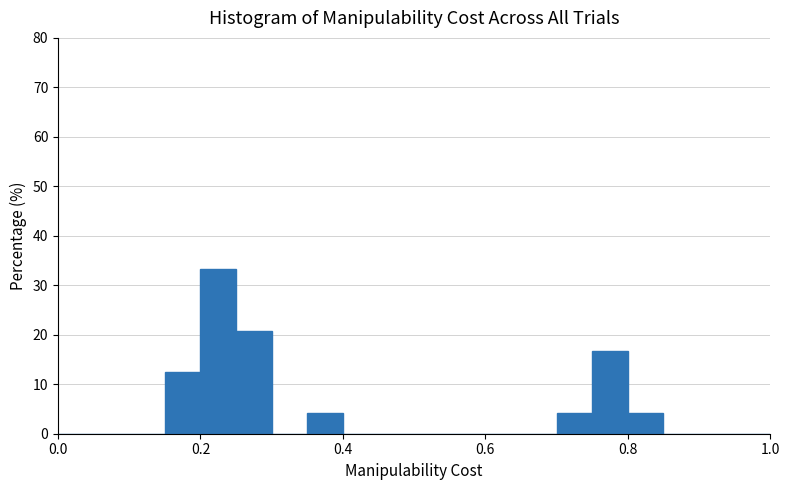

Around what value on the x-axis is the tallest bar? Give the approximate position of its centre, as read against the axis.

0.22